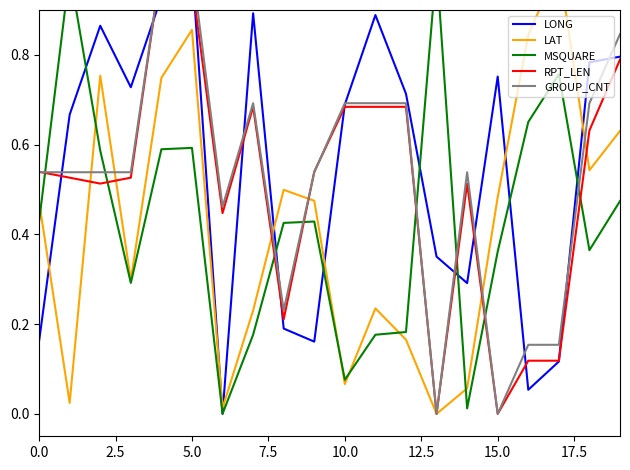

What position from the right is 17?

3